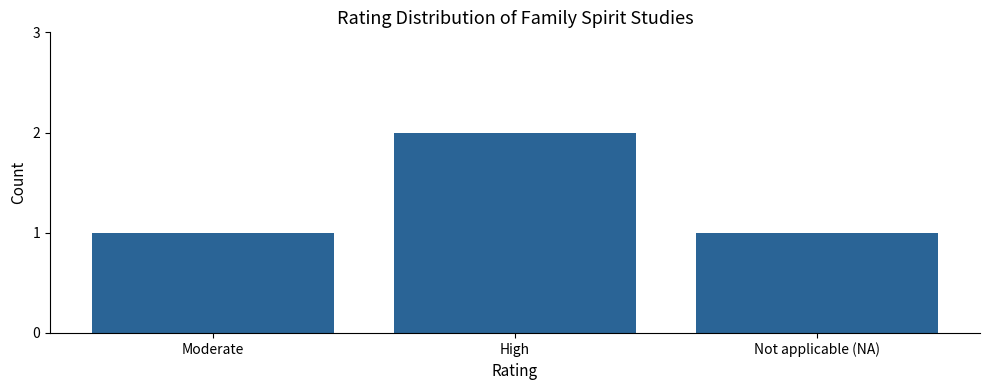

Which category has the highest value across all series?

High